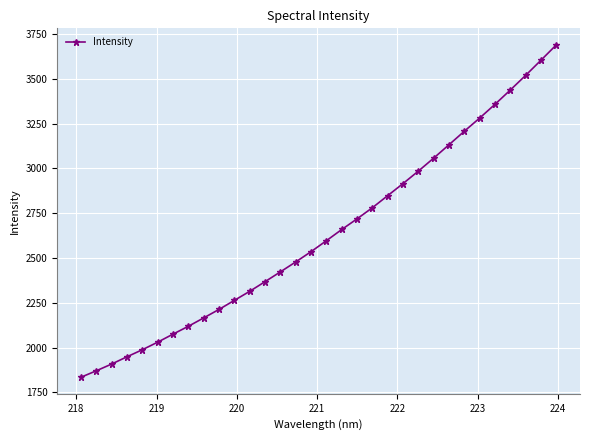

What is the greatest value displayed?

3689.2